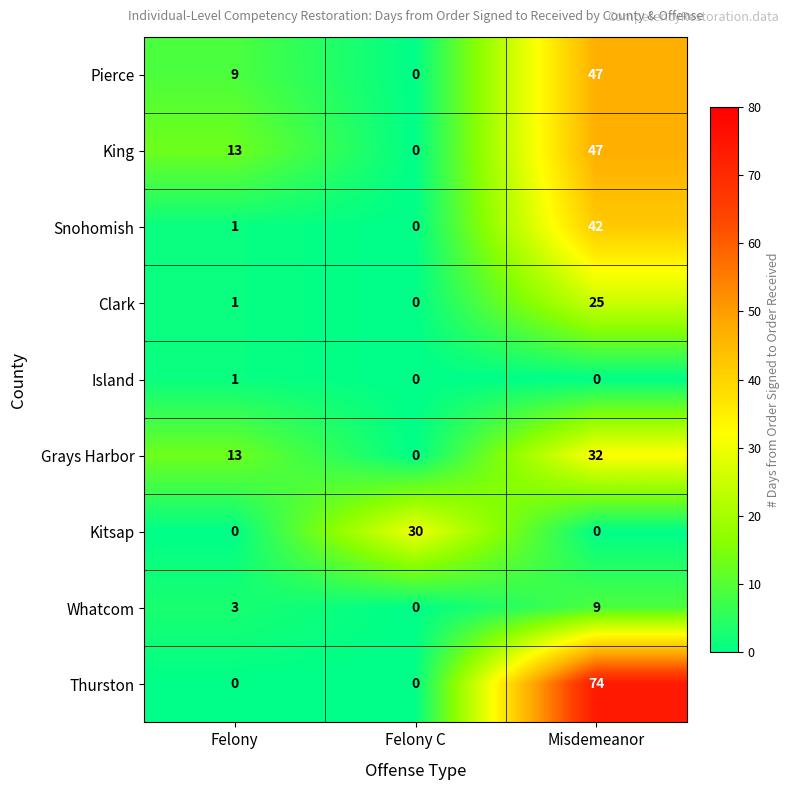

Which series has the widest spread of values?

Thurston